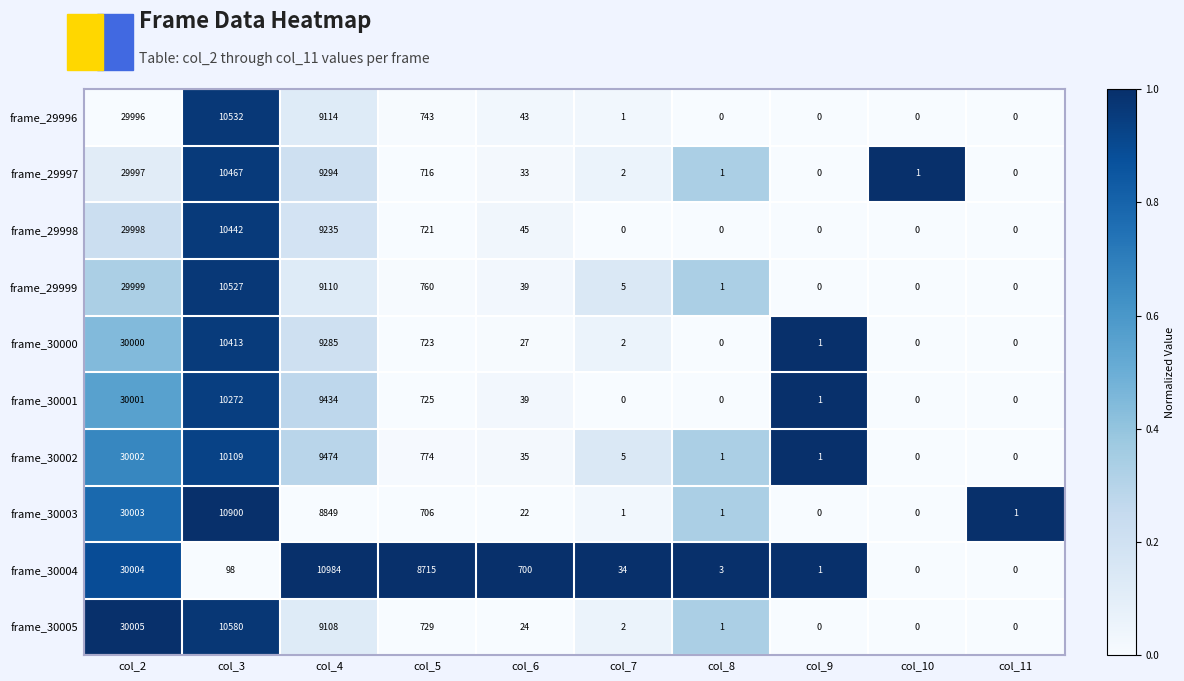

At which category is the sum across all series the highest?

col_2